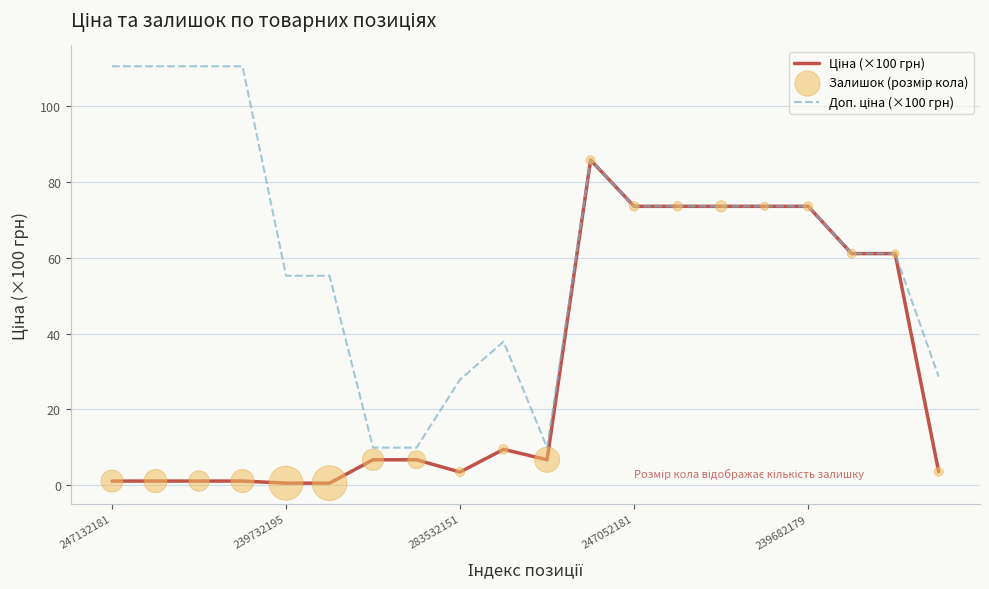

Which series has the largest total across all categories?

Доп. ціна (×100 грн)